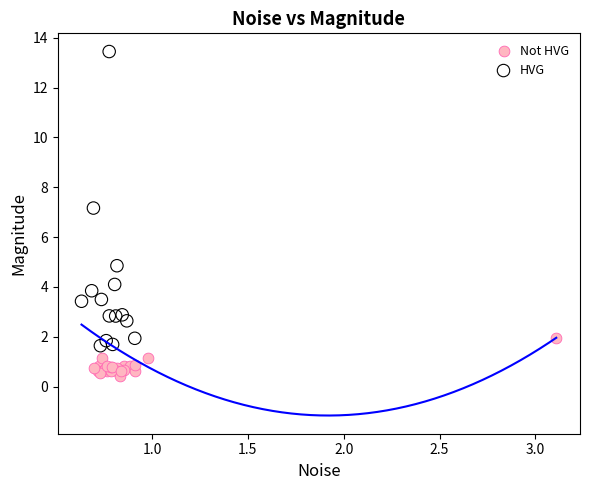

What are all the series names shown in the legend?

Not HVG, HVG